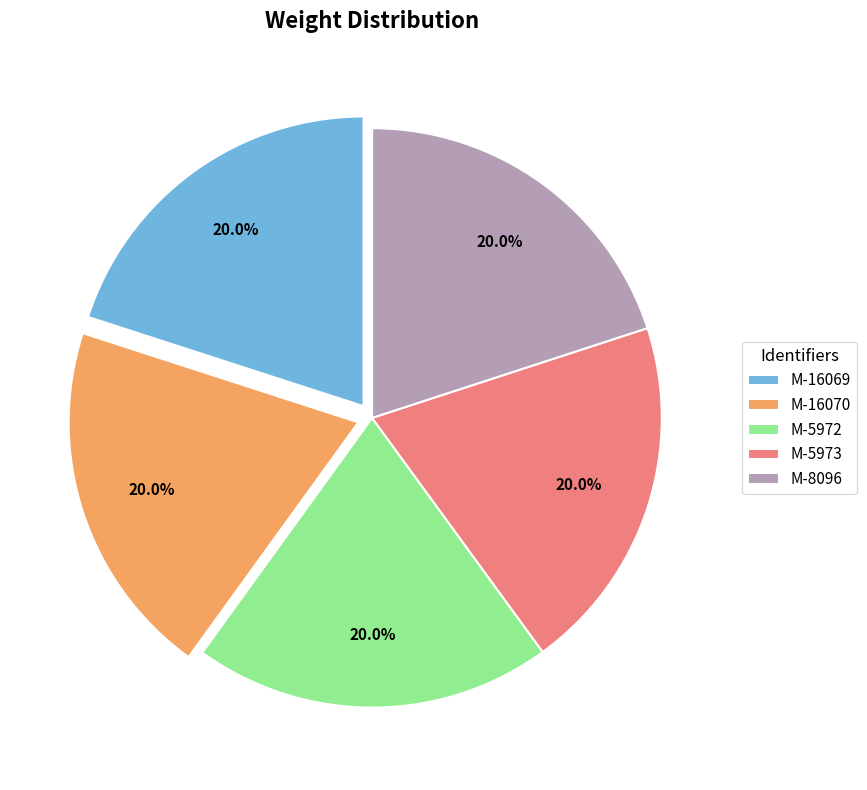

To the nearest percent, what percentage of the pie is M-8096?

20%